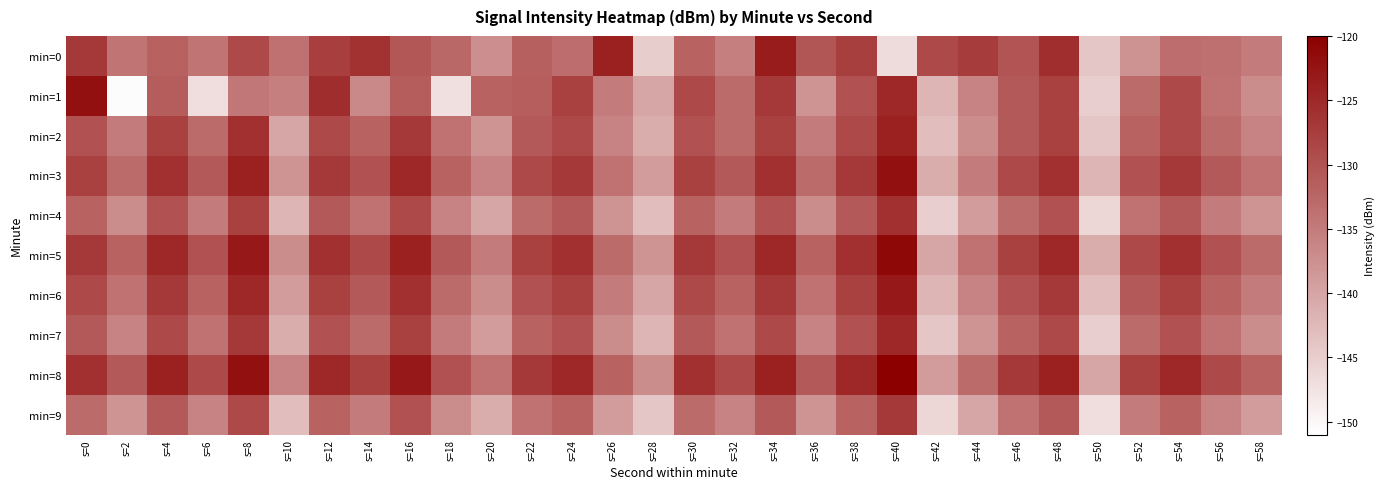

Reading left to right, what are all the values shown in this chart?

min=0: s=0=-126.8	s=2=-134.1	s=4=-131.9	s=6=-134.1	s=8=-129.0	s=10=-133.8	s=12=-127.5	s=14=-126.2	s=16=-130.5	s=18=-132.6	s=20=-137.3	s=22=-131.7	s=24=-133.3	s=26=-124.2	s=28=-144.9	s=30=-132.1	s=32=-135.4	s=34=-123.4	s=36=-130.4	s=38=-127.7	s=40=-146.6	s=42=-129.0	s=44=-127.3	s=46=-130.2	s=48=-125.6	s=50=-144.0	s=52=-137.7	s=54=-133.3	s=56=-133.5	s=58=-135.0
min=1: s=0=-122.1	s=2=-150.5	s=4=-131.2	s=6=-147.0	s=8=-134.4	s=10=-135.4	s=12=-125.6	s=14=-136.6	s=16=-131.2	s=18=-147.2	s=20=-132.0	s=22=-131.5	s=24=-128.0	s=26=-135.0	s=28=-140.0	s=30=-129.0	s=32=-133.0	s=34=-127.0	s=36=-138.0	s=38=-130.0	s=40=-125.0	s=42=-142.0	s=44=-136.0	s=46=-131.0	s=48=-128.0	s=50=-145.0	s=52=-133.0	s=54=-129.0	s=56=-134.0	s=58=-137.0
min=2: s=0=-130.0	s=2=-135.0	s=4=-128.0	s=6=-133.0	s=8=-126.0	s=10=-140.0	s=12=-129.0	s=14=-132.0	s=16=-127.0	s=18=-134.0	s=20=-138.0	s=22=-131.0	s=24=-129.0	s=26=-136.0	s=28=-141.0	s=30=-130.0	s=32=-133.0	s=34=-128.0	s=36=-135.0	s=38=-129.0	s=40=-124.0	s=42=-143.0	s=44=-137.0	s=46=-131.0	s=48=-128.0	s=50=-144.0	s=52=-132.0	s=54=-129.0	s=56=-133.0	s=58=-136.0
min=3: s=0=-128.0	s=2=-133.0	s=4=-126.0	s=6=-131.0	s=8=-124.0	s=10=-138.0	s=12=-127.0	s=14=-130.0	s=16=-125.0	s=18=-132.0	s=20=-136.0	s=22=-129.0	s=24=-127.0	s=26=-134.0	s=28=-139.0	s=30=-128.0	s=32=-131.0	s=34=-126.0	s=36=-133.0	s=38=-127.0	s=40=-122.0	s=42=-141.0	s=44=-135.0	s=46=-129.0	s=48=-126.0	s=50=-142.0	s=52=-130.0	s=54=-127.0	s=56=-131.0	s=58=-134.0
min=4: s=0=-132.0	s=2=-137.0	s=4=-130.0	s=6=-135.0	s=8=-128.0	s=10=-142.0	s=12=-131.0	s=14=-134.0	s=16=-129.0	s=18=-136.0	s=20=-140.0	s=22=-133.0	s=24=-131.0	s=26=-138.0	s=28=-143.0	s=30=-132.0	s=32=-135.0	s=34=-130.0	s=36=-137.0	s=38=-131.0	s=40=-126.0	s=42=-145.0	s=44=-139.0	s=46=-133.0	s=48=-130.0	s=50=-146.0	s=52=-134.0	s=54=-131.0	s=56=-135.0	s=58=-138.0
min=5: s=0=-127.0	s=2=-132.0	s=4=-125.0	s=6=-130.0	s=8=-123.0	s=10=-137.0	s=12=-126.0	s=14=-129.0	s=16=-124.0	s=18=-131.0	s=20=-135.0	s=22=-128.0	s=24=-126.0	s=26=-133.0	s=28=-138.0	s=30=-127.0	s=32=-130.0	s=34=-125.0	s=36=-132.0	s=38=-126.0	s=40=-121.0	s=42=-140.0	s=44=-134.0	s=46=-128.0	s=48=-125.0	s=50=-141.0	s=52=-129.0	s=54=-126.0	s=56=-130.0	s=58=-133.0
min=6: s=0=-129.0	s=2=-134.0	s=4=-127.0	s=6=-132.0	s=8=-125.0	s=10=-139.0	s=12=-128.0	s=14=-131.0	s=16=-126.0	s=18=-133.0	s=20=-137.0	s=22=-130.0	s=24=-128.0	s=26=-135.0	s=28=-140.0	s=30=-129.0	s=32=-132.0	s=34=-127.0	s=36=-134.0	s=38=-128.0	s=40=-123.0	s=42=-142.0	s=44=-136.0	s=46=-130.0	s=48=-127.0	s=50=-143.0	s=52=-131.0	s=54=-128.0	s=56=-132.0	s=58=-135.0
min=7: s=0=-131.0	s=2=-136.0	s=4=-129.0	s=6=-134.0	s=8=-127.0	s=10=-141.0	s=12=-130.0	s=14=-133.0	s=16=-128.0	s=18=-135.0	s=20=-139.0	s=22=-132.0	s=24=-130.0	s=26=-137.0	s=28=-142.0	s=30=-131.0	s=32=-134.0	s=34=-129.0	s=36=-136.0	s=38=-130.0	s=40=-125.0	s=42=-144.0	s=44=-138.0	s=46=-132.0	s=48=-129.0	s=50=-145.0	s=52=-133.0	s=54=-130.0	s=56=-134.0	s=58=-137.0
min=8: s=0=-126.0	s=2=-131.0	s=4=-124.0	s=6=-129.0	s=8=-122.0	s=10=-136.0	s=12=-125.0	s=14=-128.0	s=16=-123.0	s=18=-130.0	s=20=-134.0	s=22=-127.0	s=24=-125.0	s=26=-132.0	s=28=-137.0	s=30=-126.0	s=32=-129.0	s=34=-124.0	s=36=-131.0	s=38=-125.0	s=40=-120.0	s=42=-139.0	s=44=-133.0	s=46=-127.0	s=48=-124.0	s=50=-140.0	s=52=-128.0	s=54=-125.0	s=56=-129.0	s=58=-132.0
min=9: s=0=-133.0	s=2=-138.0	s=4=-131.0	s=6=-136.0	s=8=-129.0	s=10=-143.0	s=12=-132.0	s=14=-135.0	s=16=-130.0	s=18=-137.0	s=20=-141.0	s=22=-134.0	s=24=-132.0	s=26=-139.0	s=28=-144.0	s=30=-133.0	s=32=-136.0	s=34=-131.0	s=36=-138.0	s=38=-132.0	s=40=-127.0	s=42=-146.0	s=44=-140.0	s=46=-134.0	s=48=-131.0	s=50=-147.0	s=52=-135.0	s=54=-132.0	s=56=-136.0	s=58=-139.0